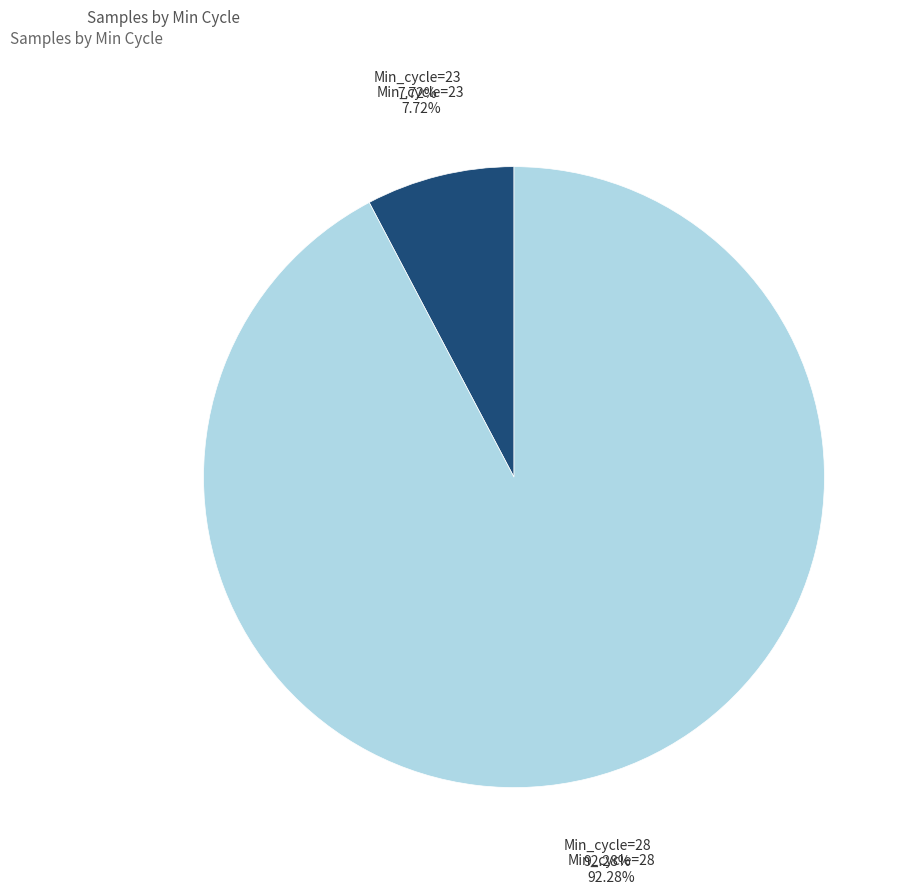

Is there a majority slice in this chart?

No